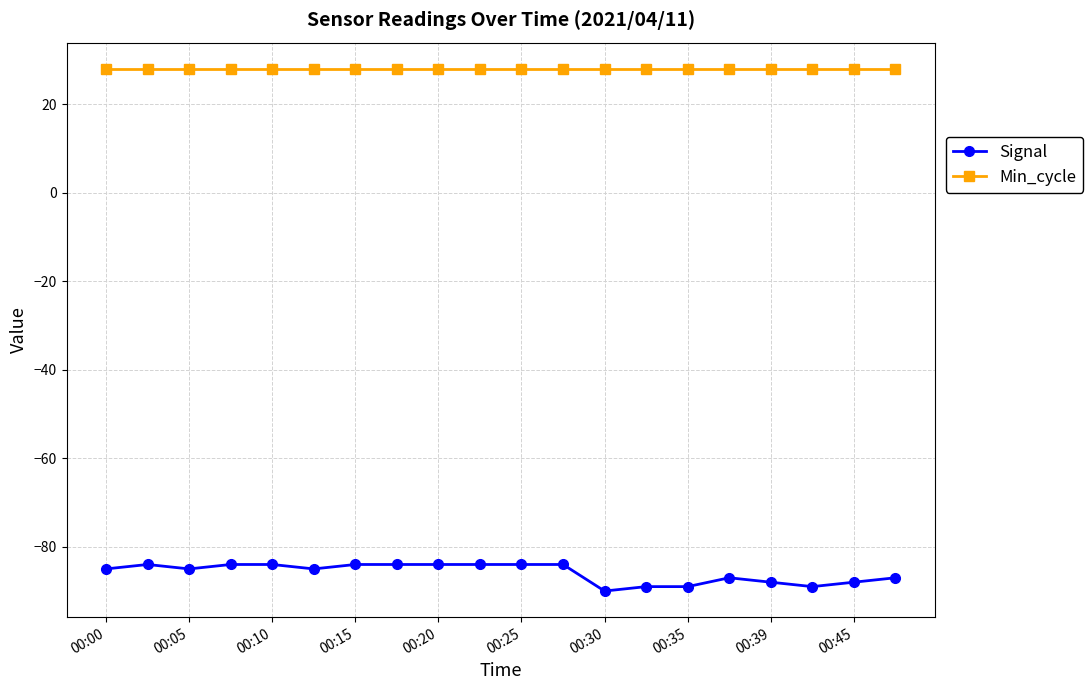

True or false: Signal has more than 0 interior local peaks.

True